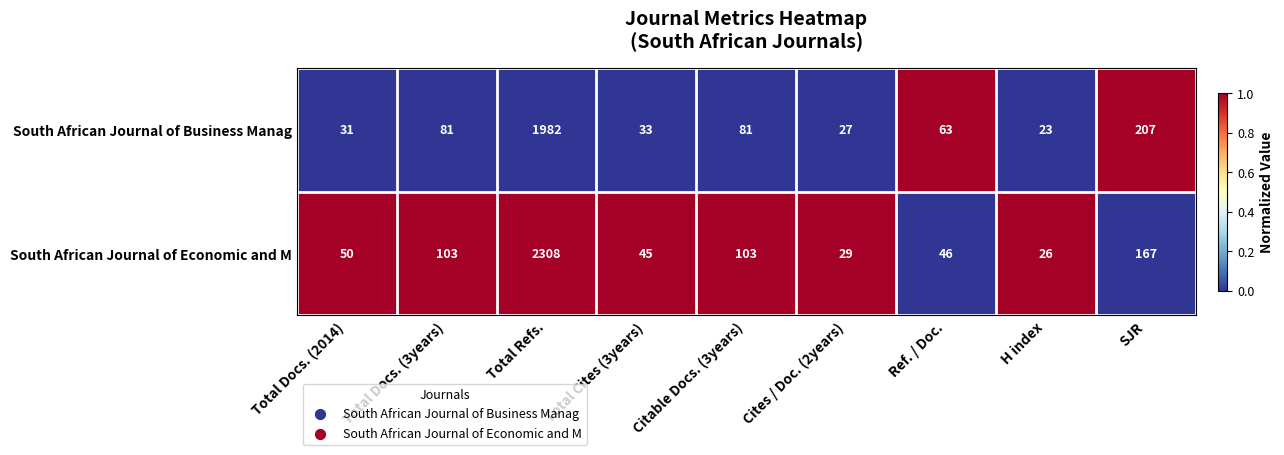

Which category has the lowest value in the South African Journal of Economic and M series?

H index